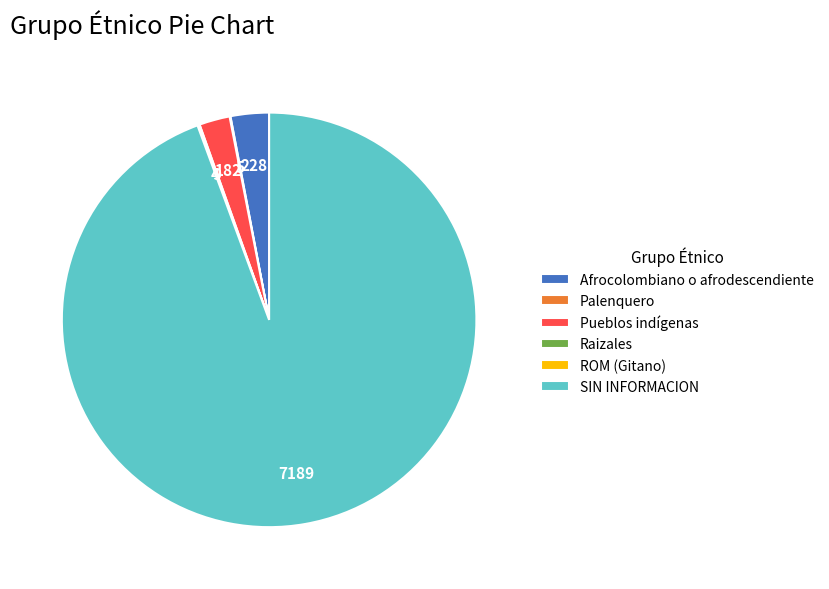

The Pueblos indígenas slice represents 12% of the pie. True or false?

False